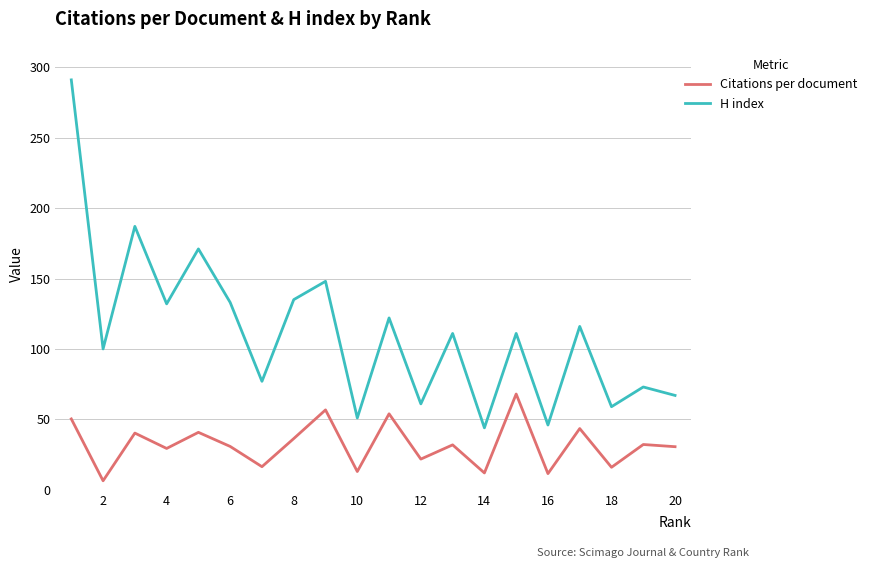

What is the greatest value displayed?

291.0